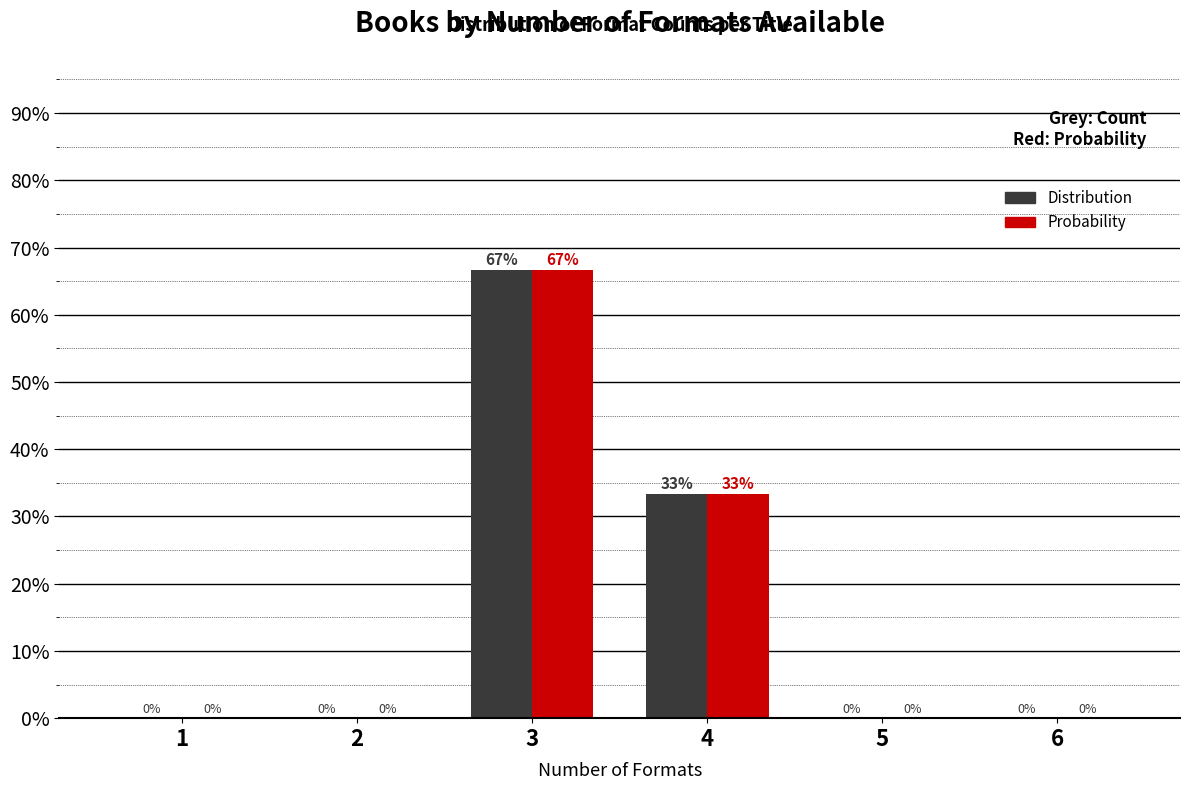

Which category has the highest value across all series?

3